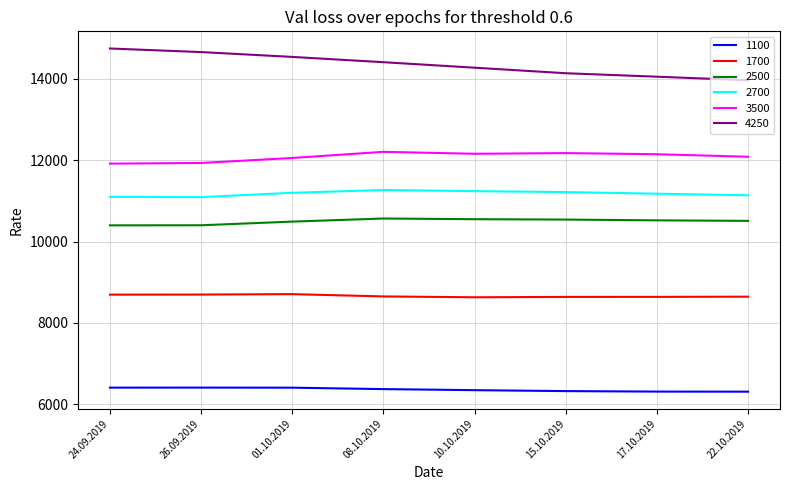

True or false: 1700 and 2500 cross at least once.

False